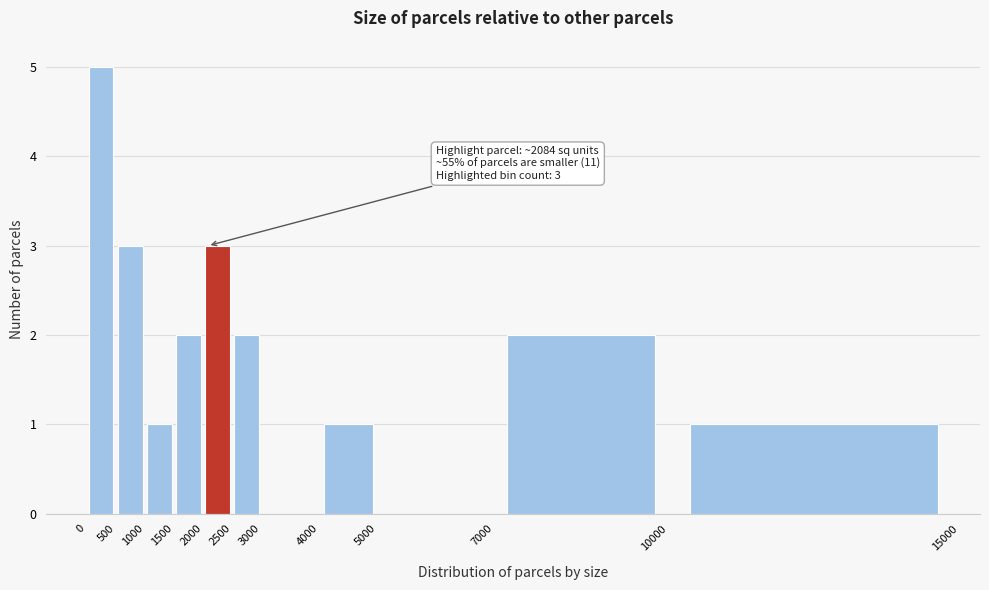

Over which range of the x-axis is the bar tallest?

0 to 500